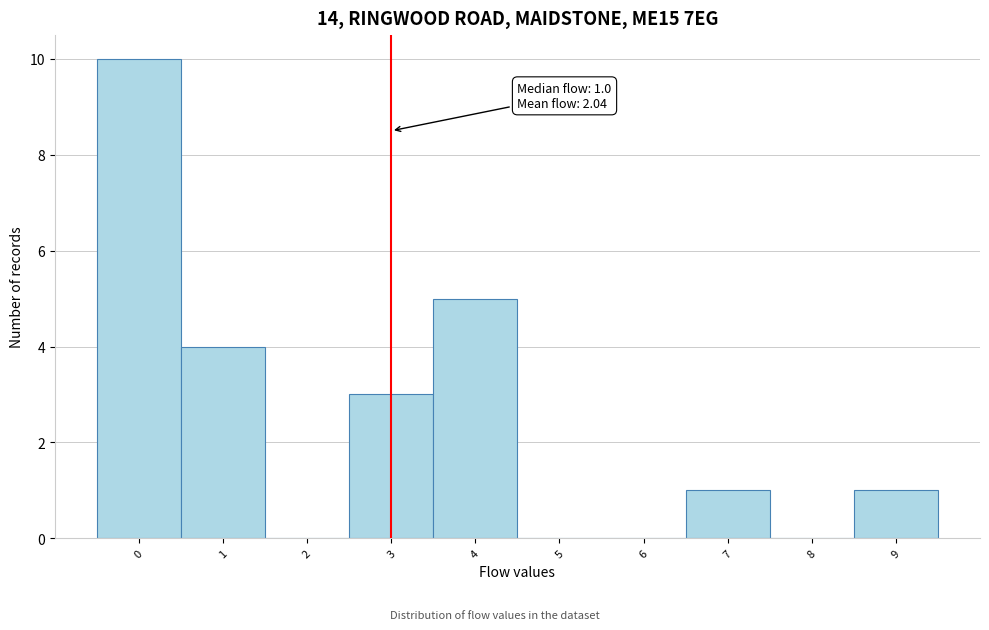

Which range on the x-axis has the tallest bar?

-0.5 to 0.5